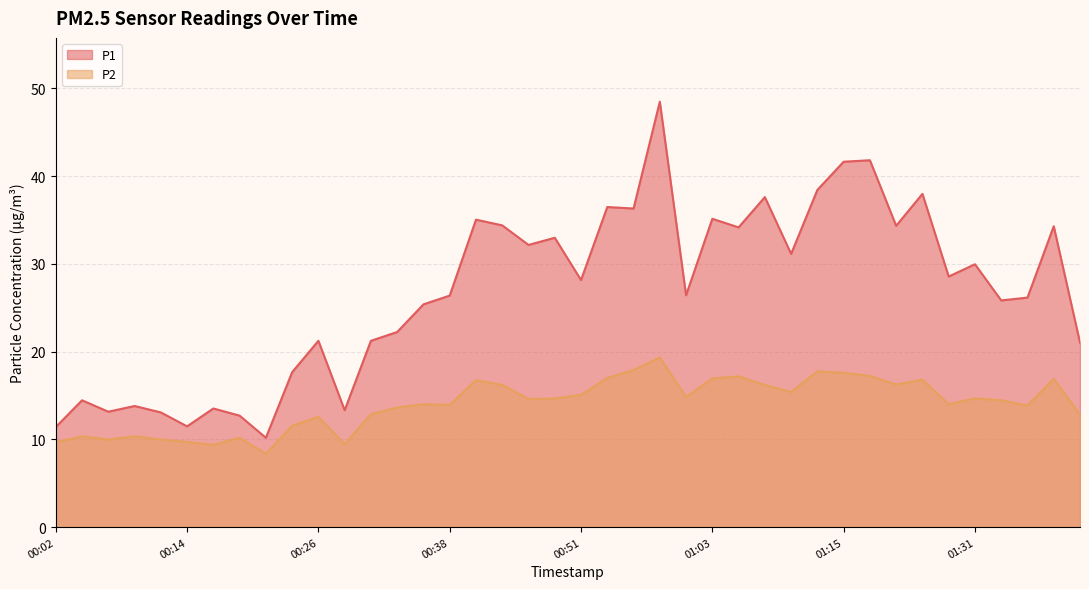

Reading left to right, transcribe all the data shown in this chart.

P1: 00:02=11.4	00:04=14.4	00:07=13.2	00:09=13.8	00:11=13.1	00:14=11.5	00:16=13.5	00:19=12.7	00:21=10.2	00:24=17.6	00:26=21.2	00:29=13.3	00:31=21.2	00:33=22.2	00:36=25.4	00:38=26.4	00:41=35.0	00:43=34.4	00:46=32.1	00:48=33.0	00:51=28.1	00:53=36.5	00:56=36.3	00:58=48.5	01:01=26.4	01:03=35.1	01:05=34.1	01:08=37.6	01:10=31.1	01:13=38.4	01:15=41.6	01:18=41.8	01:24=34.3	01:26=38.0	01:29=28.6	01:31=29.9	01:34=25.8	01:36=26.1	01:39=34.3	01:41=21.0
P2: 00:02=9.7	00:04=10.3	00:07=10.0	00:09=10.3	00:11=10.0	00:14=9.7	00:16=9.4	00:19=10.2	00:21=8.3	00:24=11.6	00:26=12.6	00:29=9.4	00:31=12.9	00:33=13.6	00:36=14.0	00:38=13.9	00:41=16.8	00:43=16.2	00:46=14.6	00:48=14.7	00:51=15.1	00:53=17.0	00:56=17.9	00:58=19.3	01:01=14.8	01:03=16.9	01:05=17.2	01:08=16.2	01:10=15.4	01:13=17.8	01:15=17.6	01:18=17.2	01:24=16.2	01:26=16.8	01:29=14.0	01:31=14.7	01:34=14.4	01:36=13.8	01:39=16.9	01:41=12.8